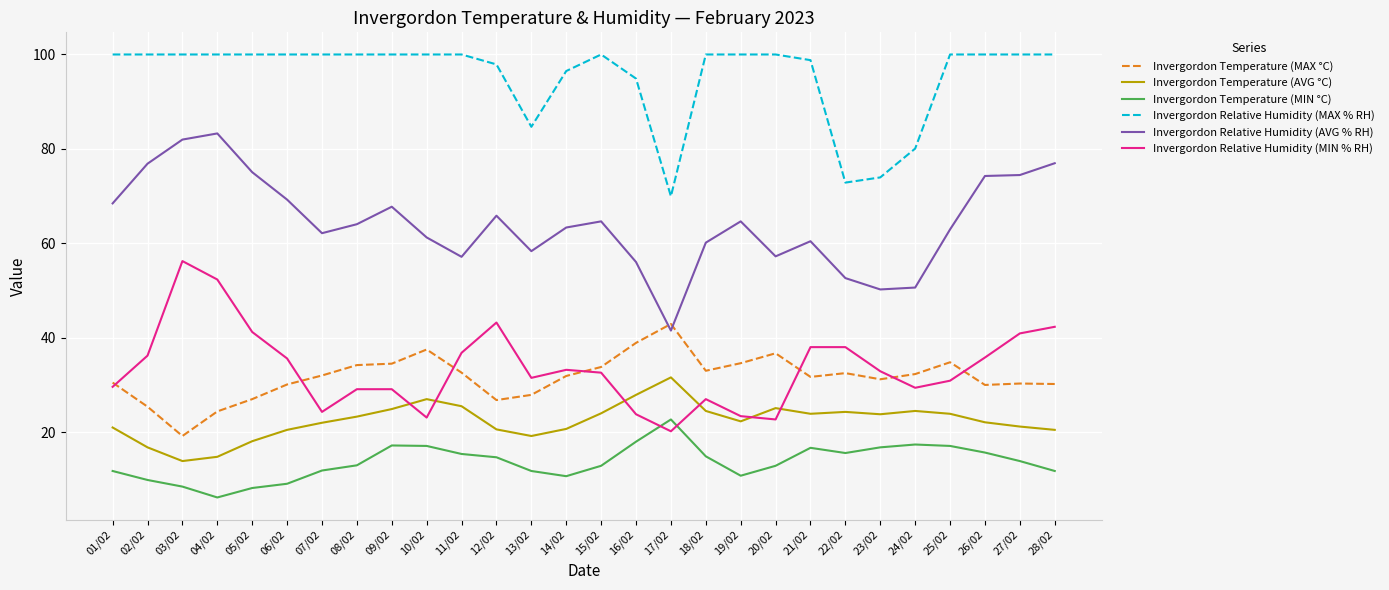

Which category has the lowest value in the Invergordon Temperature (MIN °C) series?

04/02